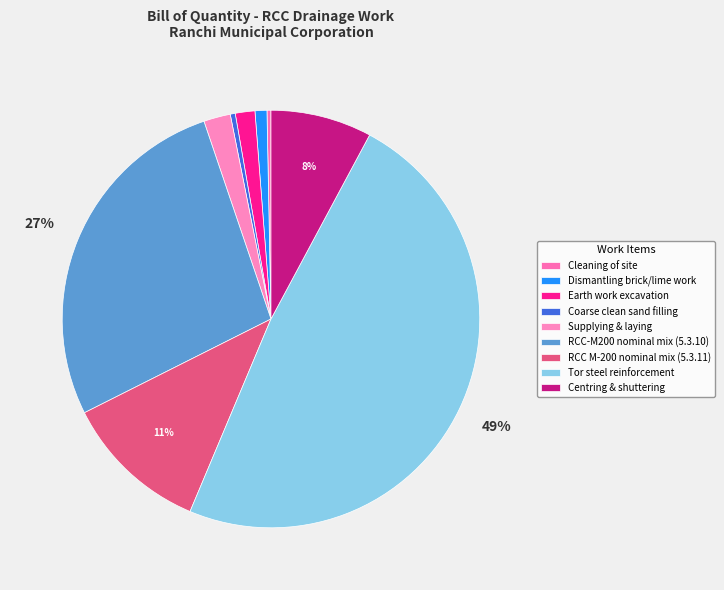

How many segments does this pie chart have?

9